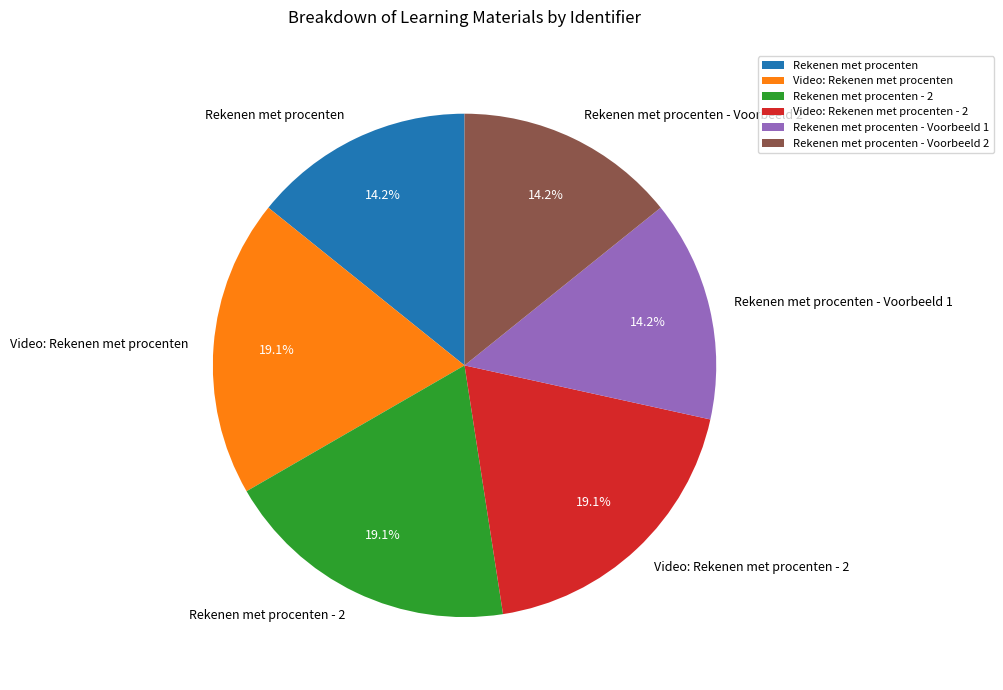

To the nearest percent, what portion does Video: Rekenen met procenten represent?

19%